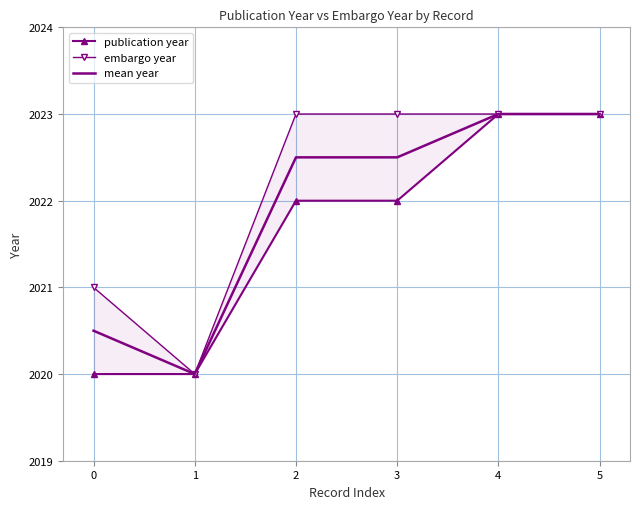

List the series in order of their overall mean, highest first.

embargo year, mean year, publication year